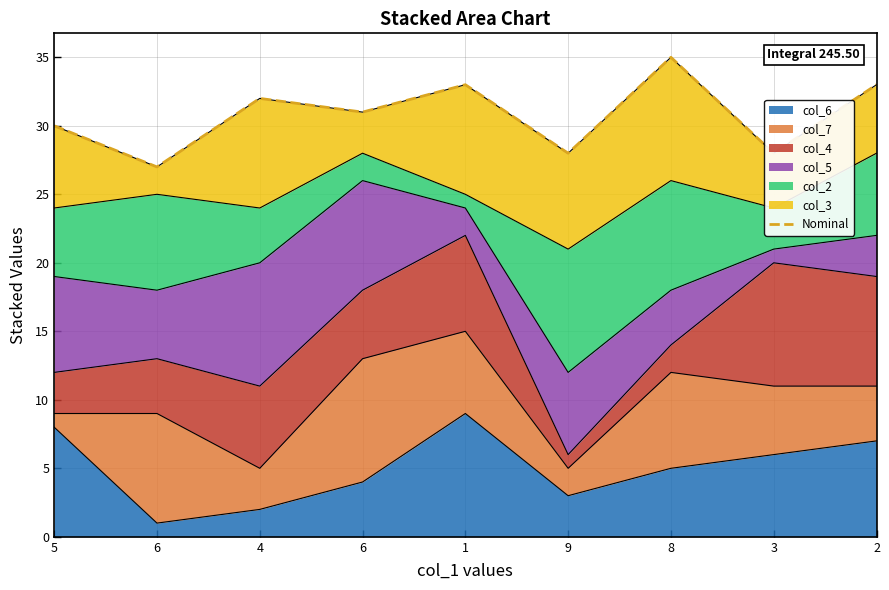

What is the average value?

31